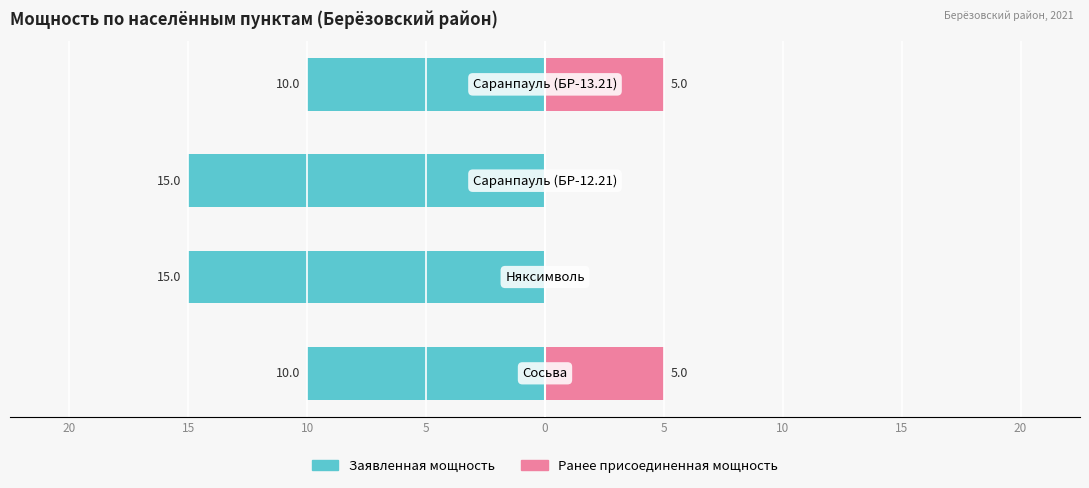

Reading left to right, what are all the values shown in this chart?

Заявленная мощность: 20=-10	15=-15	10=-15	5=-10
Ранее присоединенная мощность: 20=5	15=0	10=0	5=5